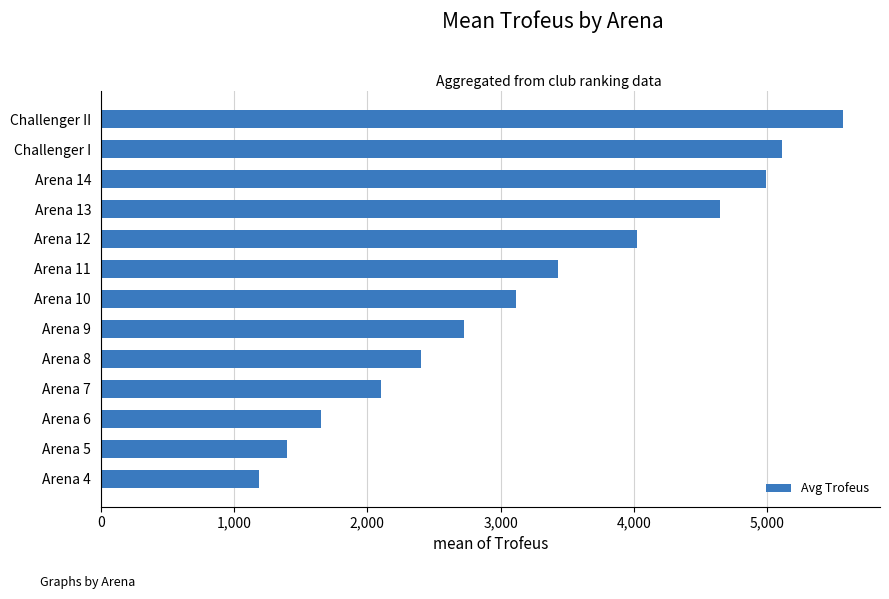

What is the difference between the maximum and second lowest values?

4175.0